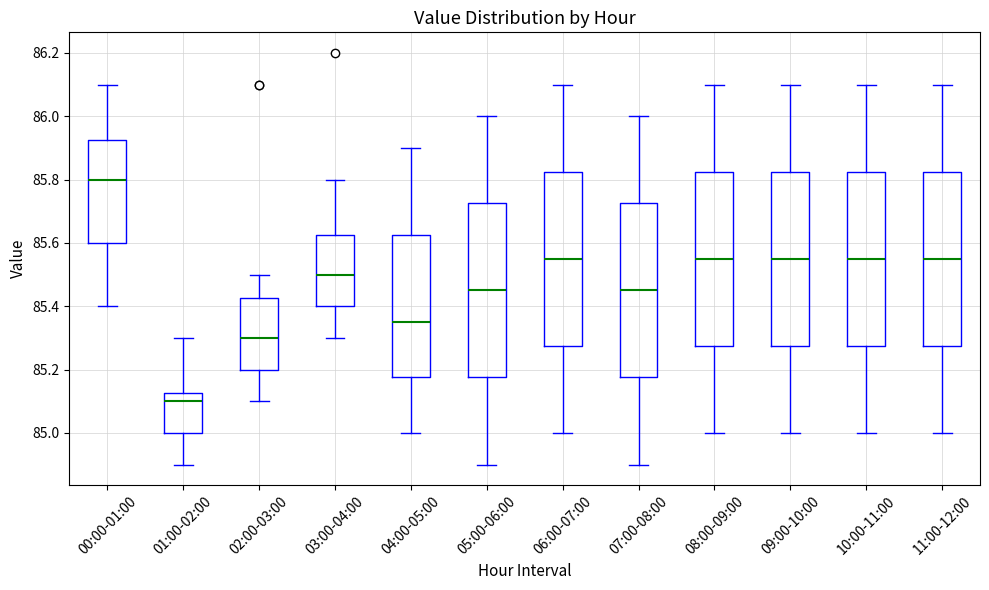

Where is the lower edge of the box for 05:00-06:00 on the y-axis? The values are not printed on the chart, so give them approximately, as read against the axis.

85.18